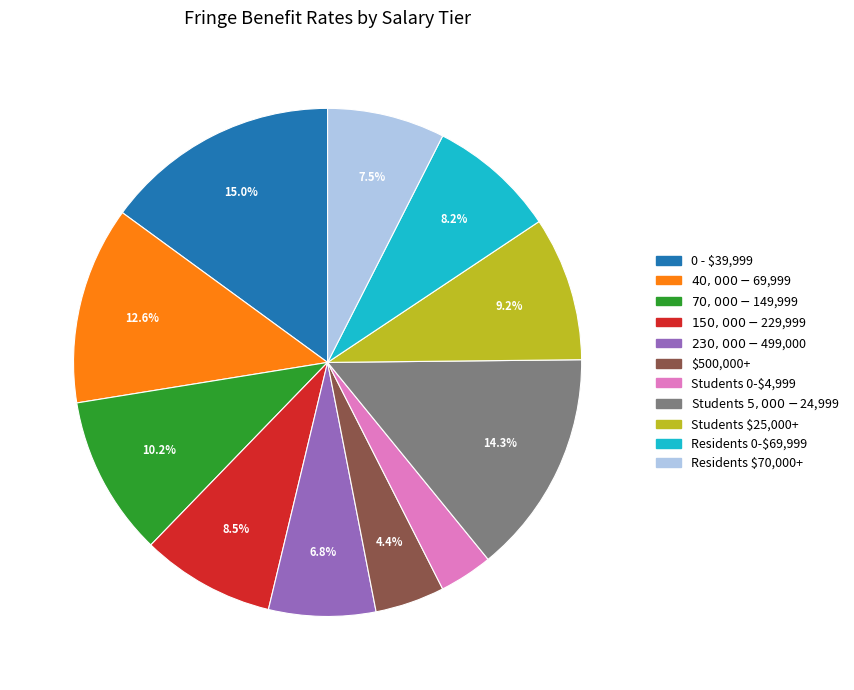

What is the smallest slice in the pie chart?

Students 0-$4,999